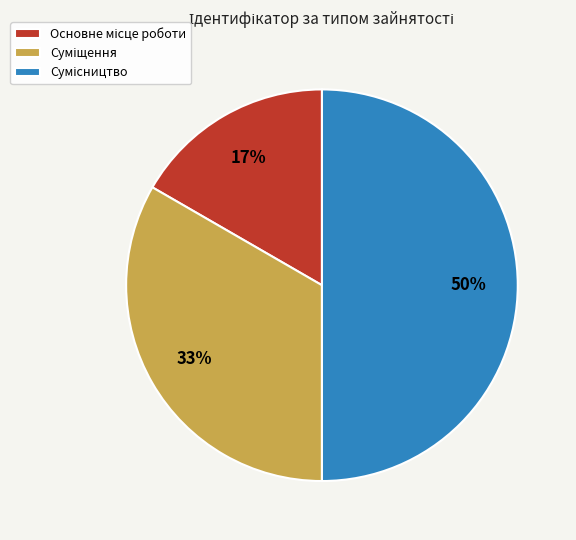

To the nearest percent, what is the average slice percentage?

33%